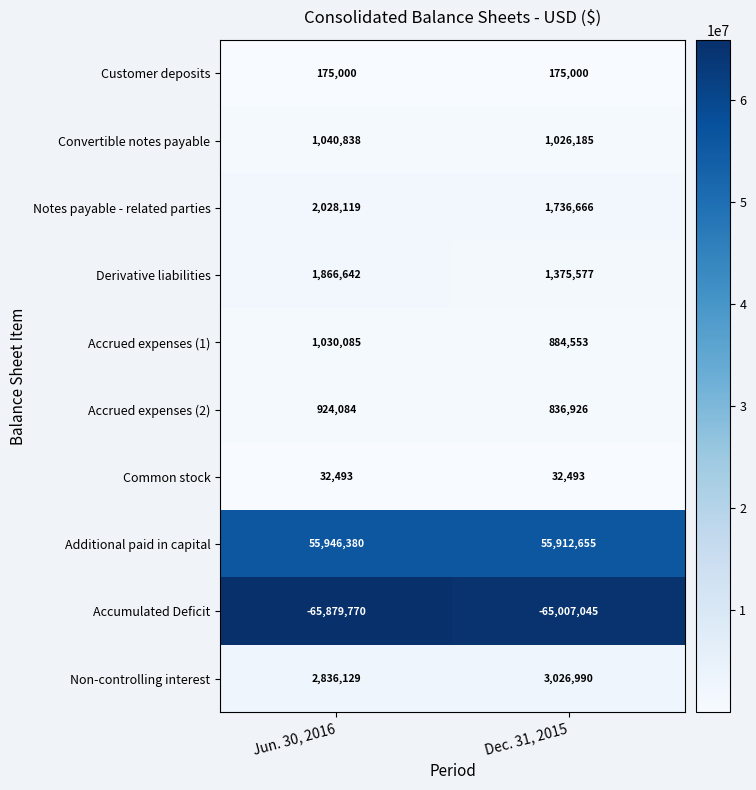

Is the value of Accumulated Deficit at Dec. 31, 2015 greater than the value of Non-controlling interest at Dec. 31, 2015?

No